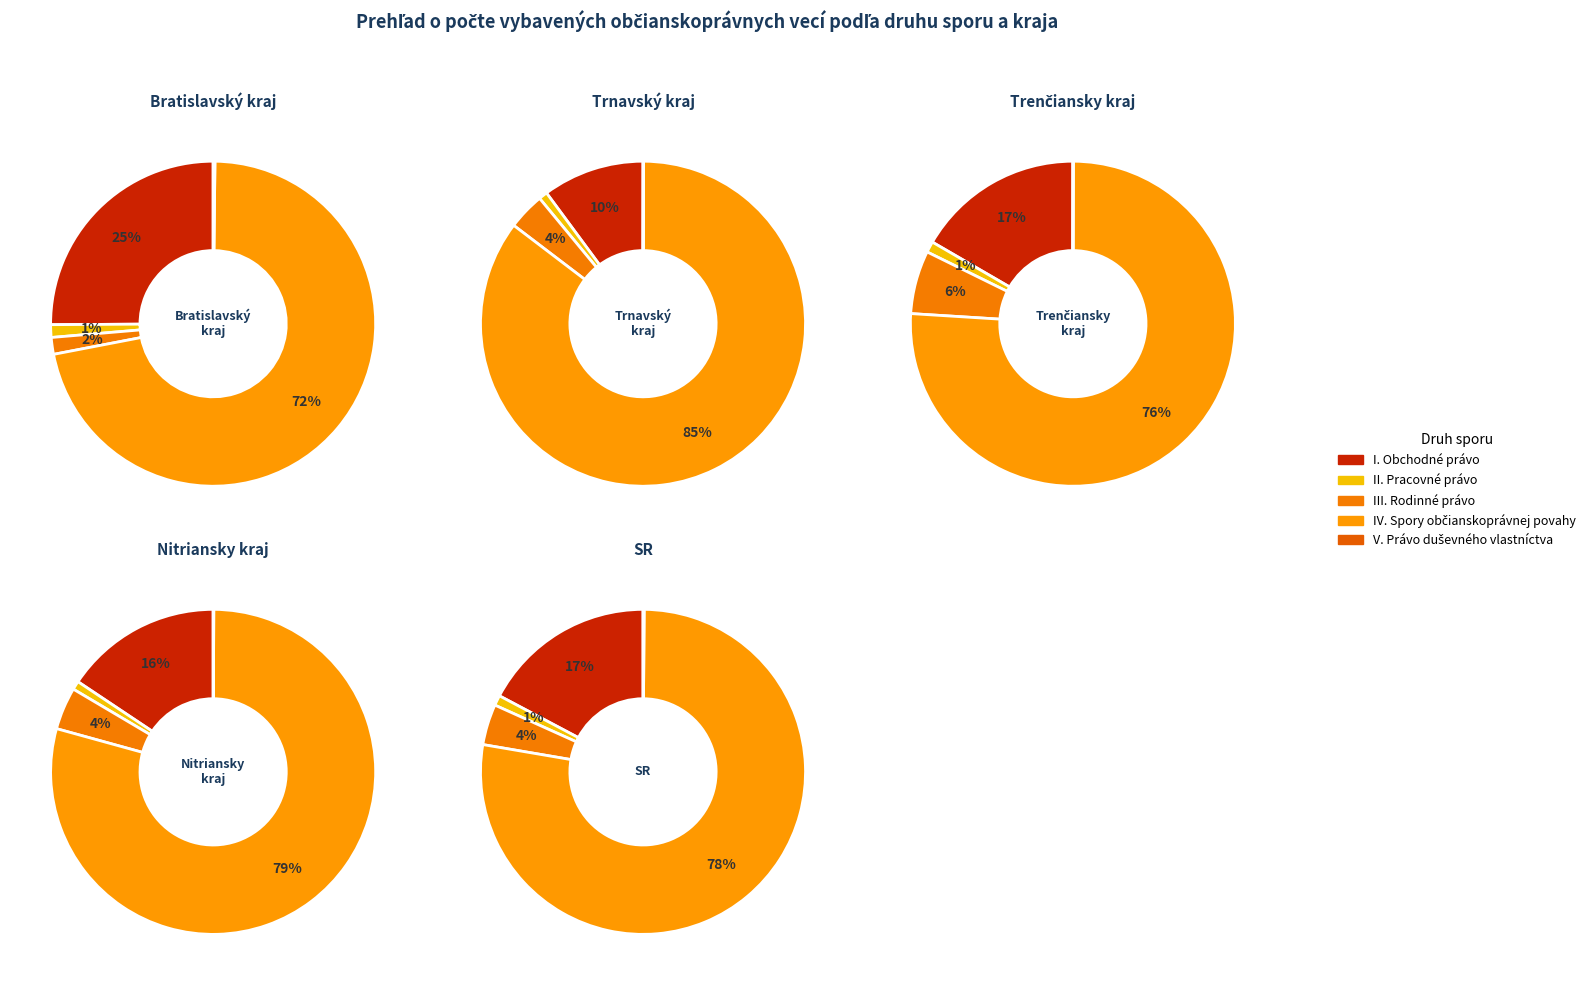

To the nearest percent, what percentage of the pie is II. Pracovné právo?

1%